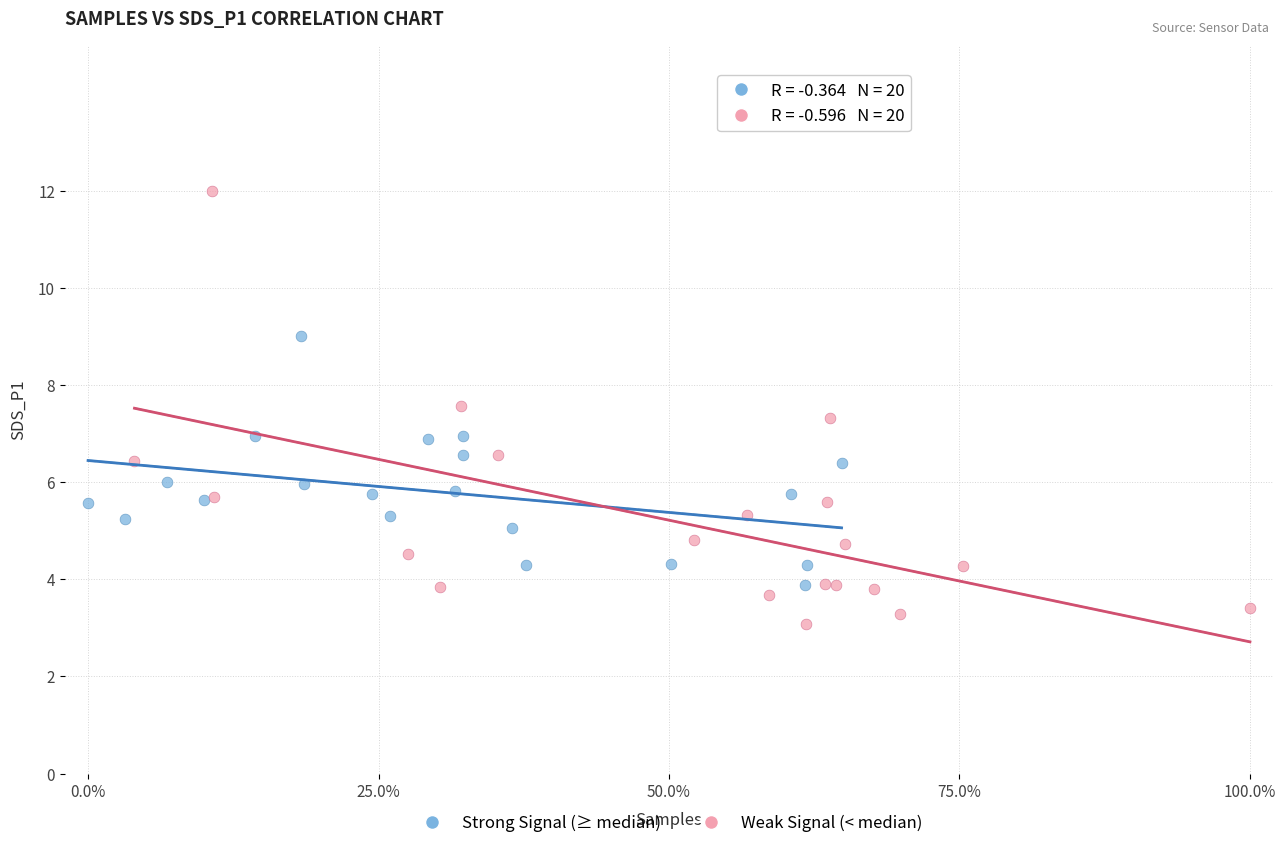

Which series reaches the minimum Y coordinate?

Weak Signal (< median)